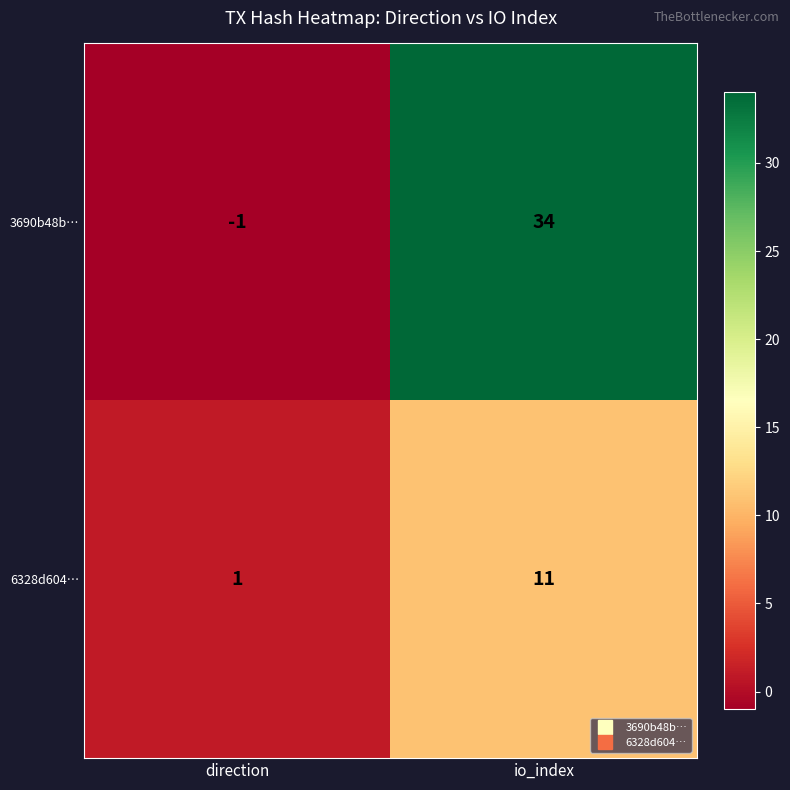

What is the difference between the maximum and minimum values in the 6328d604… series?

10